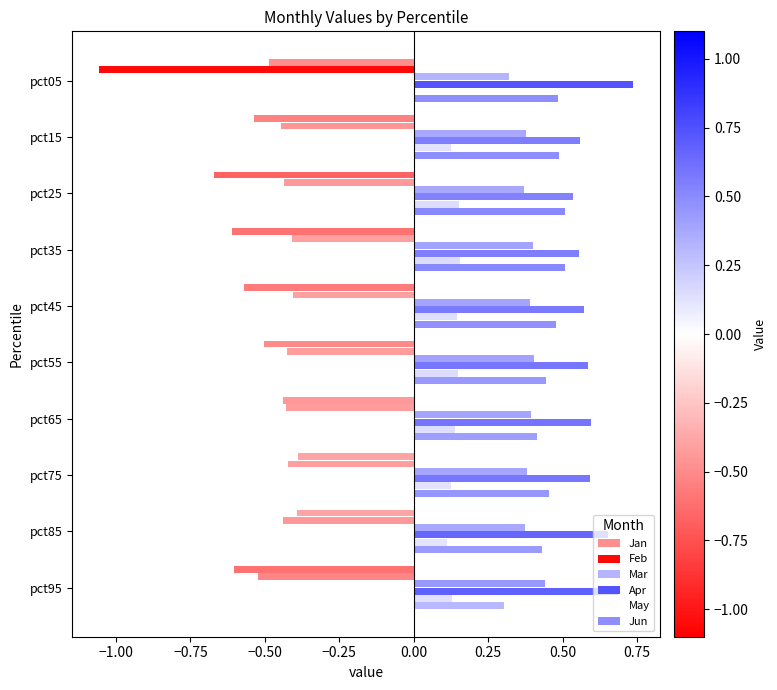

Reading left to right, transcribe all the data shown in this chart.

Jan: -0.5	-0.5	-0.7	-0.6	-0.6	-0.5	-0.4	-0.4	-0.4	-0.6
Feb: -1.1	-0.4	-0.4	-0.4	-0.4	-0.4	-0.4	-0.4	-0.4	-0.5
Mar: 0.3	0.4	0.4	0.4	0.4	0.4	0.4	0.4	0.4	0.4
Apr: 0.7	0.6	0.5	0.6	0.6	0.6	0.6	0.6	0.7	0.7
May: 0.0	0.1	0.2	0.2	0.1	0.1	0.1	0.1	0.1	0.1
Jun: 0.5	0.5	0.5	0.5	0.5	0.4	0.4	0.5	0.4	0.3